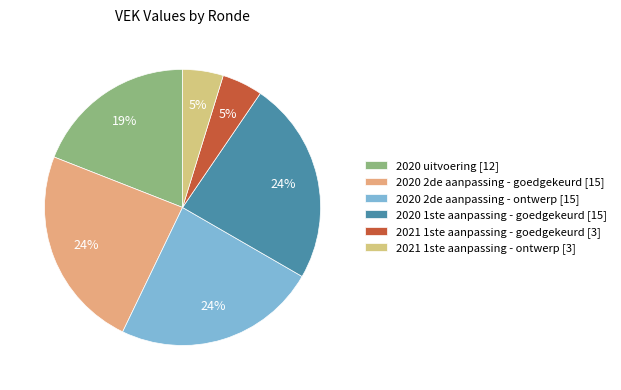

How many slices are in this pie chart?

6